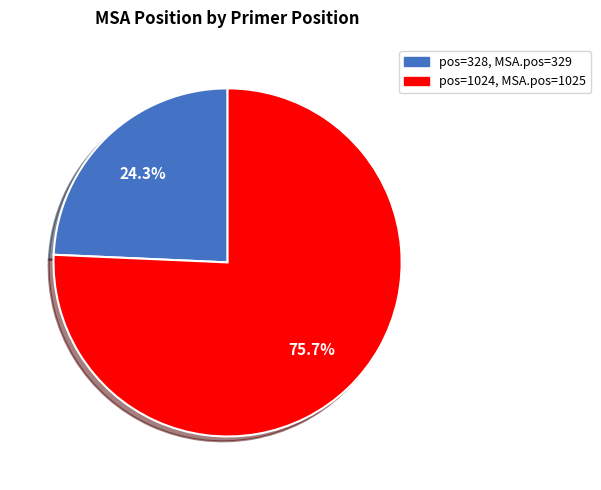

Is there any slice that represents more than half of the pie?

Yes